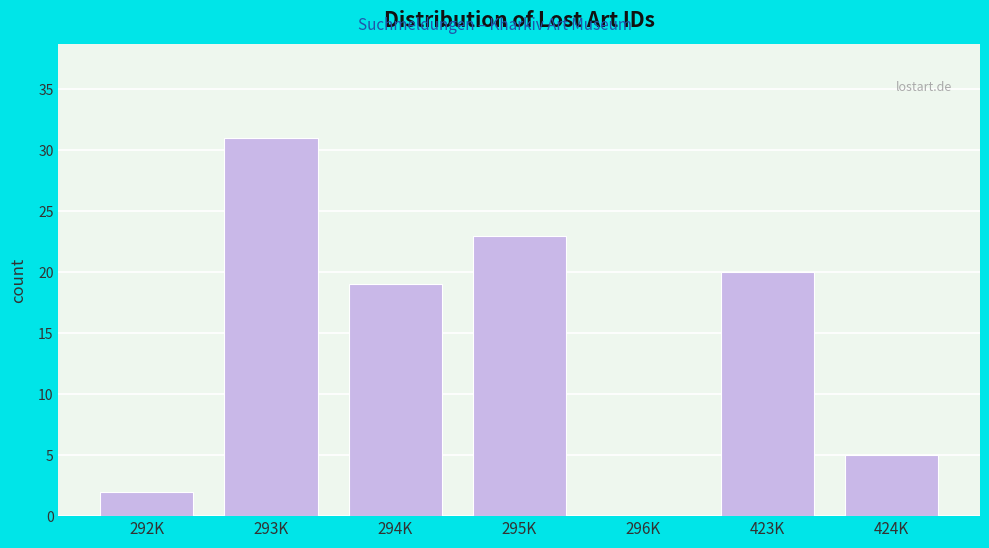

Reading left to right, list all the values displayed in this chart.

292K=2	293K=31	294K=19	295K=23	296K=0	423K=20	424K=5